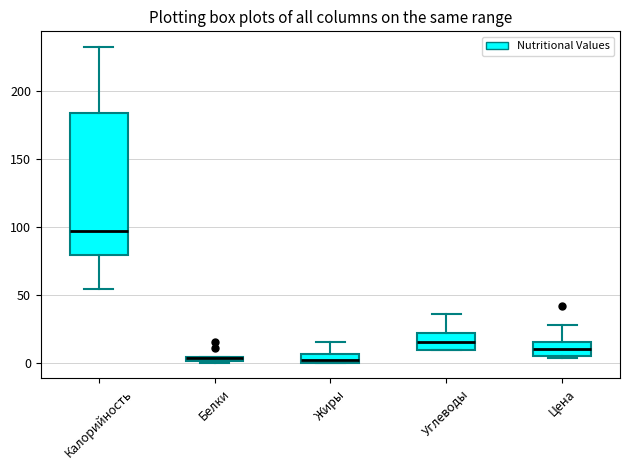

Which box is the tallest, from its lower edge to its upper edge?

Калорийность